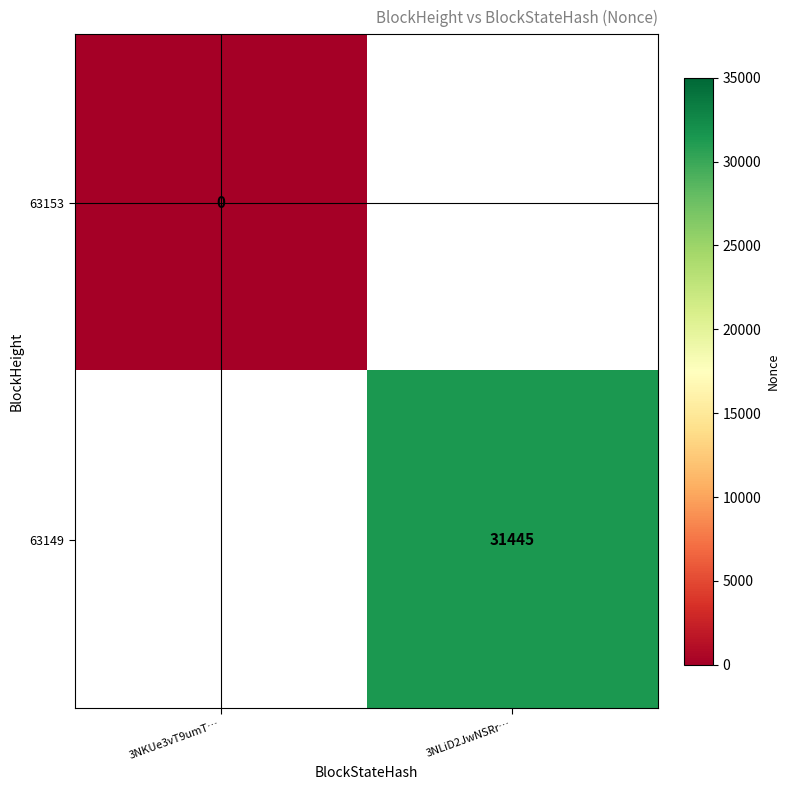

Is it true that 63149 equals 10154 at 3NLiD2JwNSRr…?

False